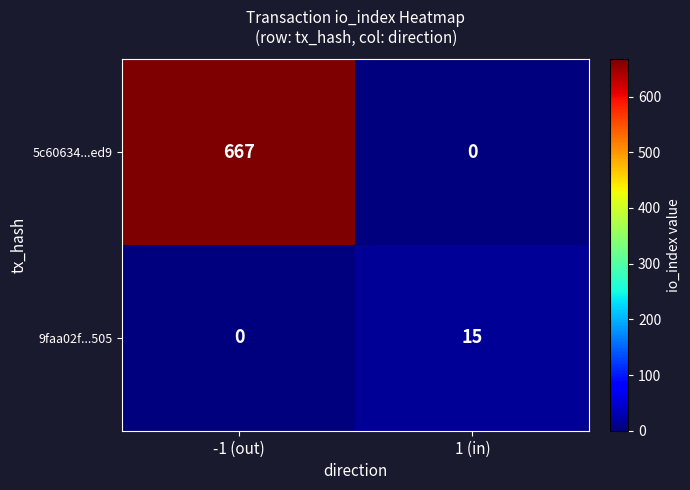

List the series in order of their peak value, lowest first.

9faa02f...505, 5c60634...ed9